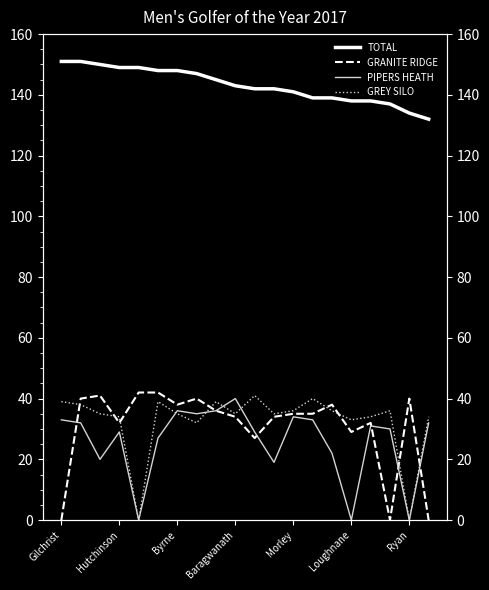

Does the chart have visible grid lines?

No